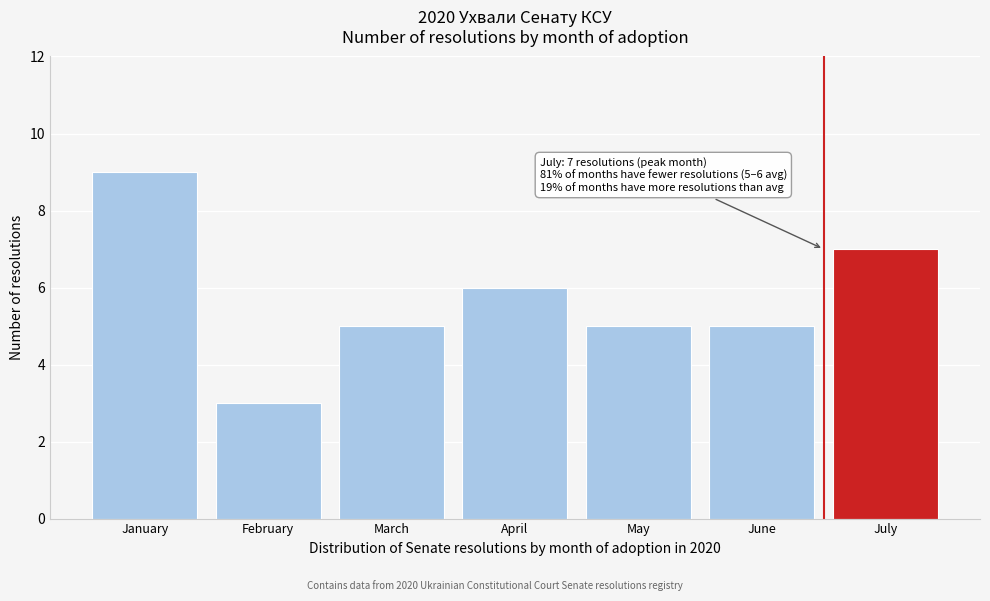

Reading left to right, transcribe all the data shown in this chart.

9	3	5	6	5	5	7